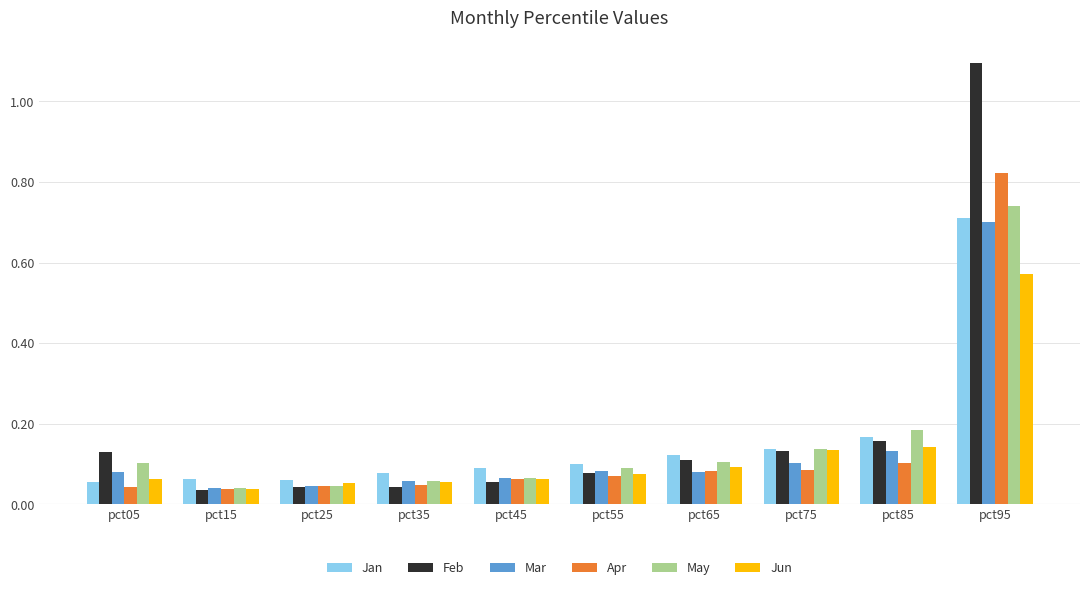

At which label does Mar reach its peak?

pct95